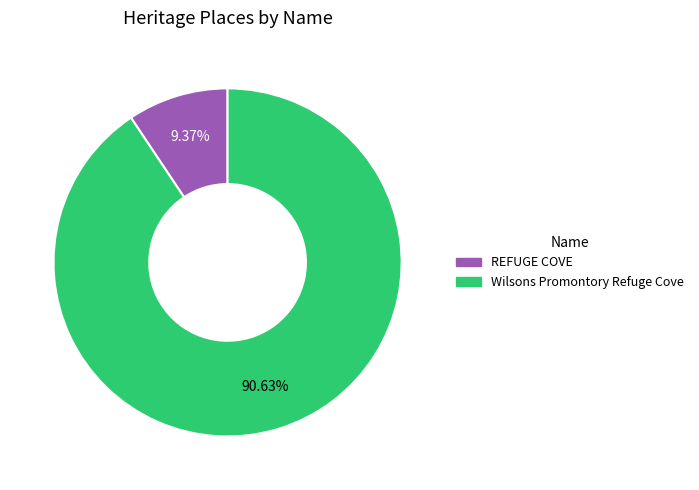

True or false: REFUGE COVE accounts for 9% of the total.

True